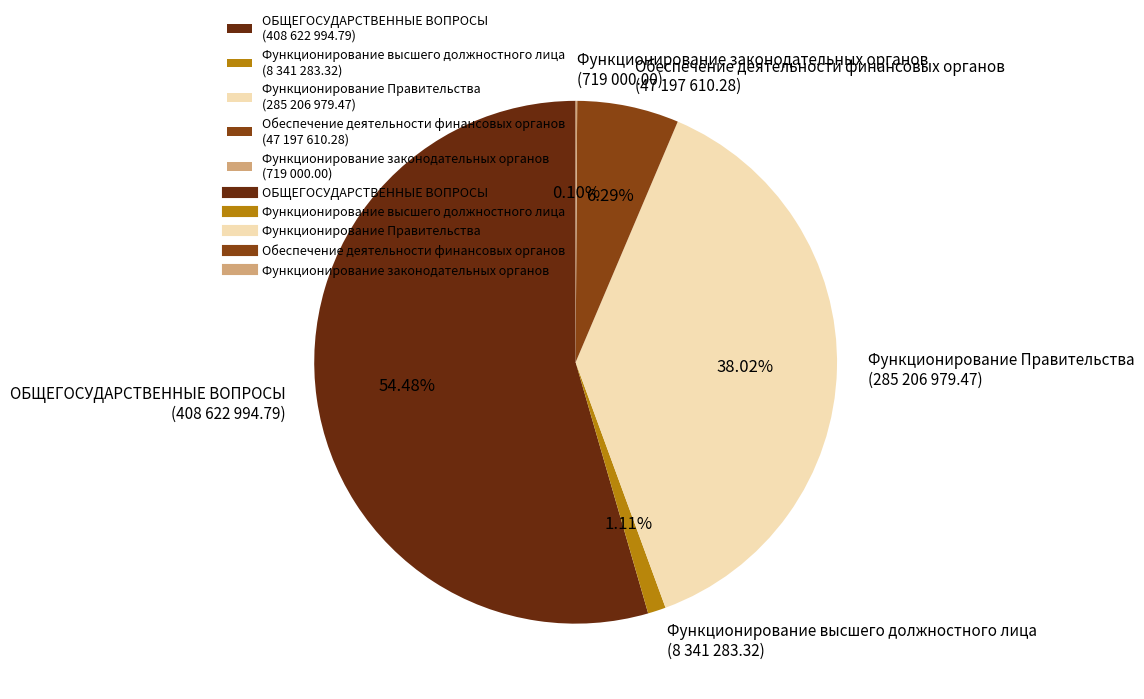

True or false: Обеспечение деятельности финансовых органов accounts for 6% of the total.

True